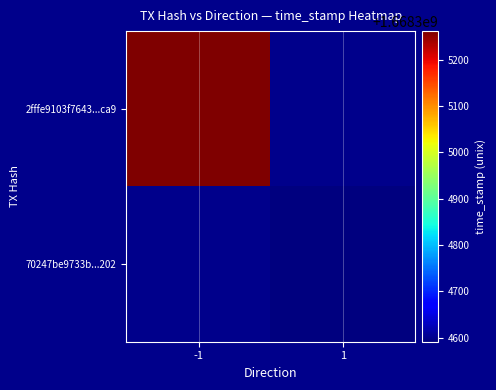

Which series has the largest total across all categories?

2fffe9103f7643f57aac6c2b6c654bdbdc25ca9